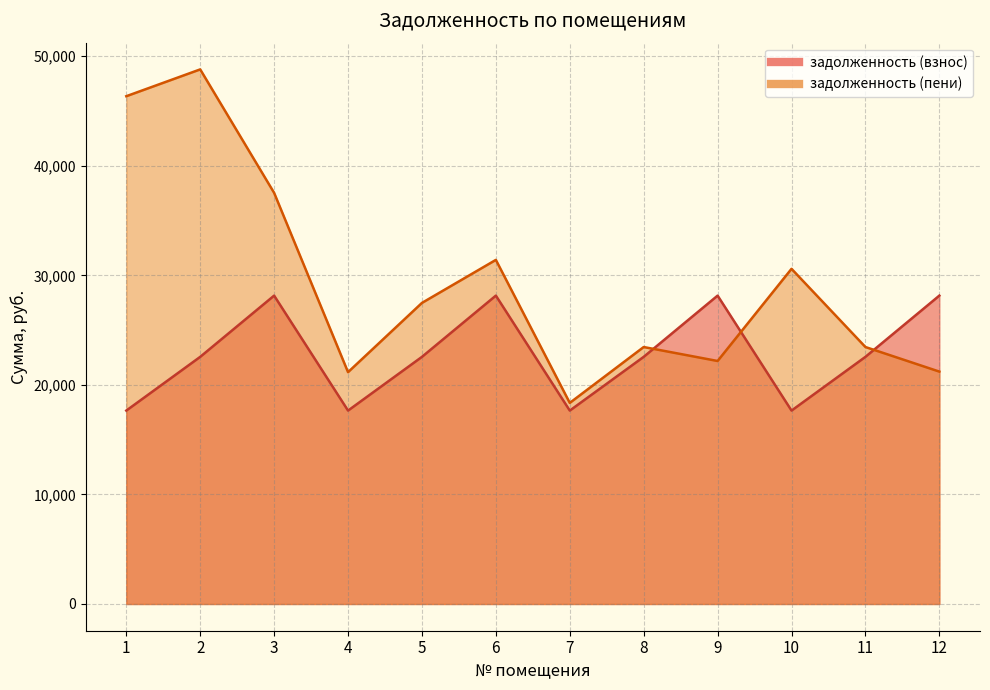

At which category does задолженность (взнос) reach its first local valley?

4